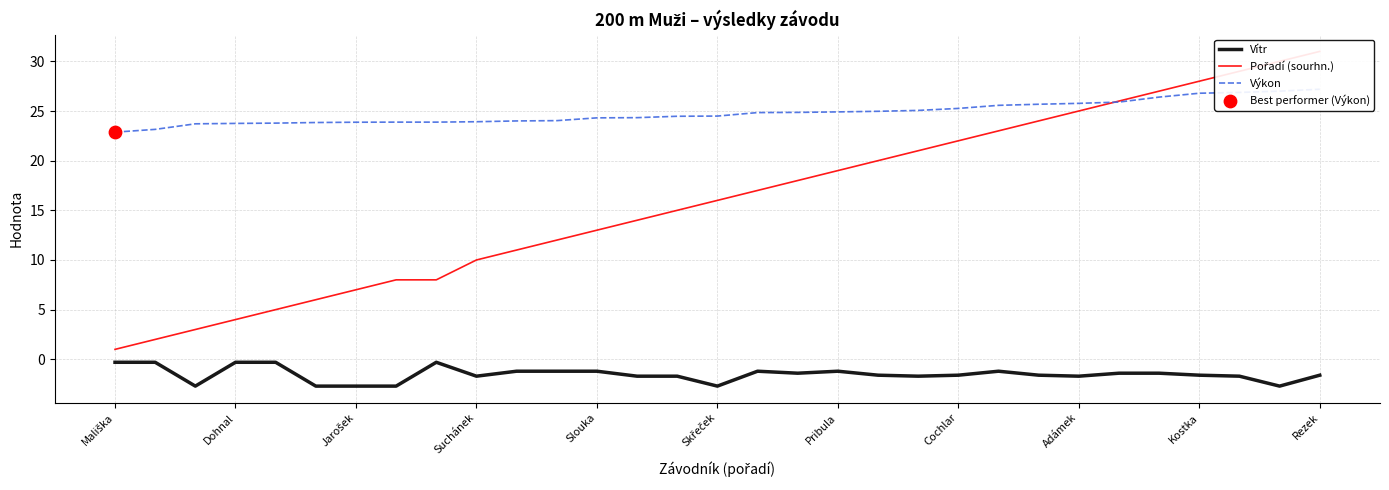

Which series contains the lowest Y value?

Vítr